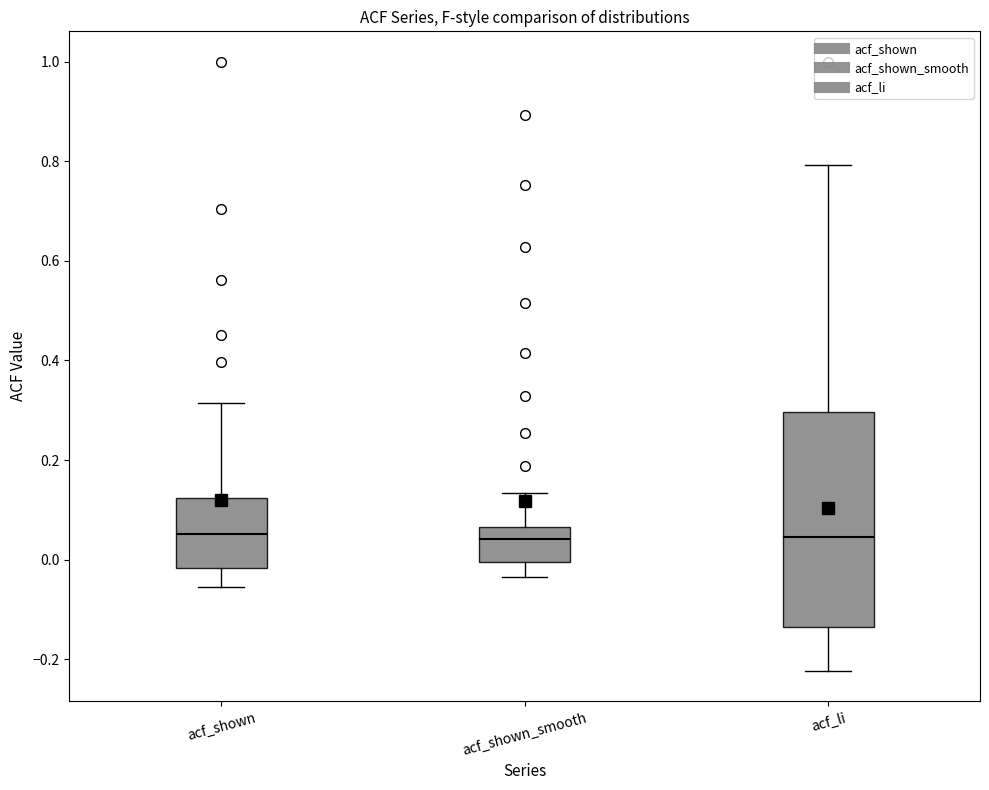

Reading left to right, read every box against the y-axis: the position of its median line, the range the box covers, and the ends of its whiskers. The values are not printed on the chart, so give them approximately, as read against the axis.

acf_shown: median 0.06, box -0.02 to 0.12, whiskers -0.06 to 0.32
acf_shown_smooth: median 0.04, box 0.00 to 0.06, whiskers -0.04 to 0.14
acf_li: median 0.04, box -0.14 to 0.30, whiskers -0.22 to 0.80